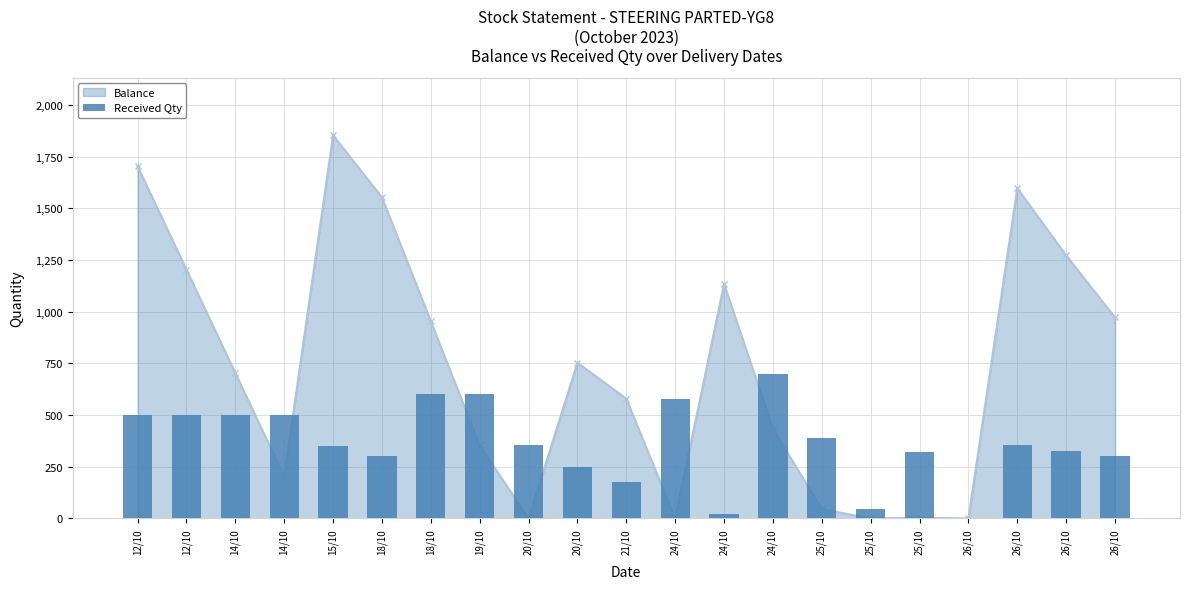

Reading left to right, list all the values displayed in this chart.

Balance: 12/10=1703	12/10=1203	14/10=703	14/10=203	15/10=1853	18/10=1553	18/10=953	19/10=353	20/10=0	20/10=753	21/10=579	24/10=0	24/10=1134	24/10=434	25/10=45	25/10=0	25/10=3	26/10=0	26/10=1597	26/10=1272	26/10=972
Received Qty: 12/10=500	12/10=500	14/10=500	14/10=500	15/10=350	18/10=300	18/10=600	19/10=600	20/10=353	20/10=247	21/10=174	24/10=579	24/10=21	24/10=700	25/10=389	25/10=45	25/10=320	26/10=3	26/10=357	26/10=325	26/10=300